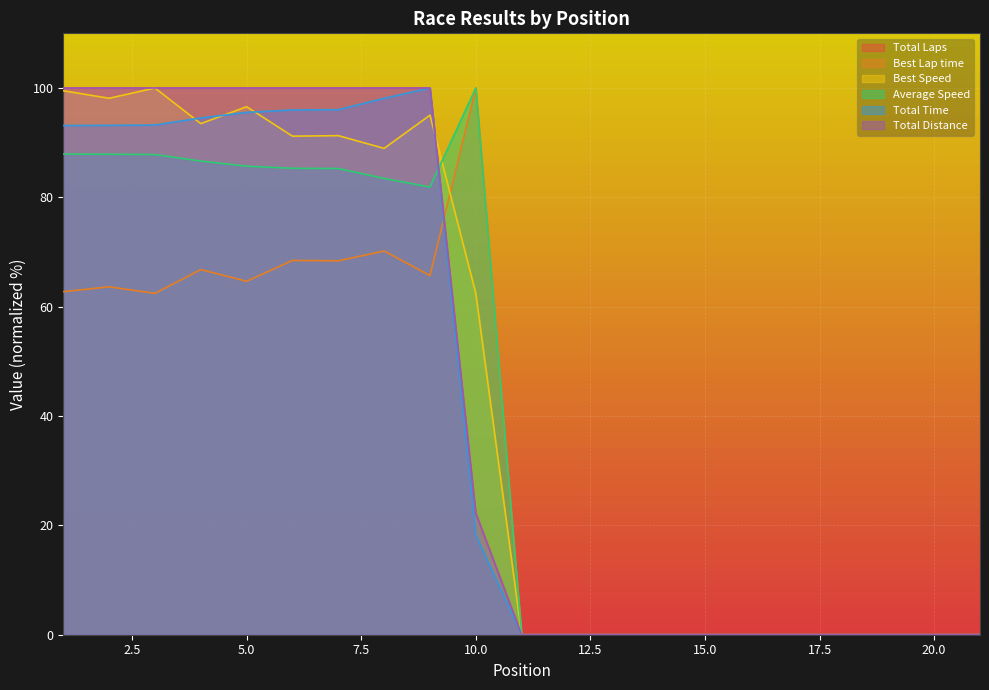

At which category does Total Time reach its first local peak?

9